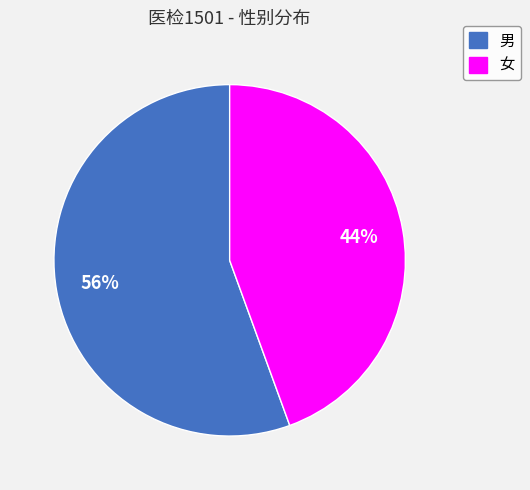

Which category has the biggest portion of the pie?

男